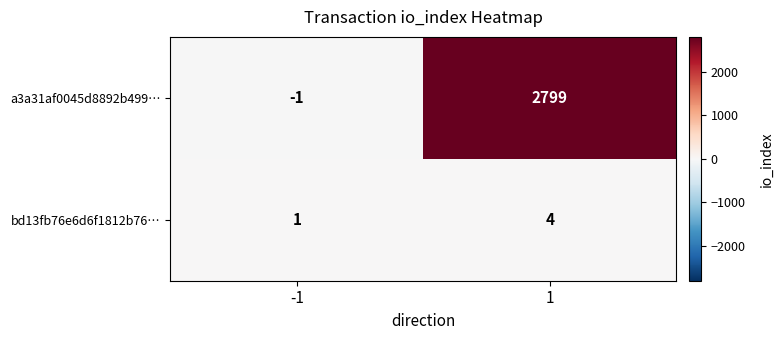

Is it true that a3a31af0045d8892b499… equals -1 at -1?

True